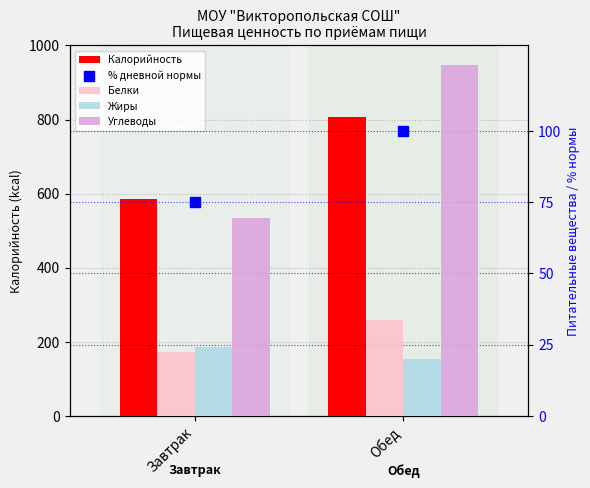

Which series has the largest Y range (max minus min)?

Калорийность